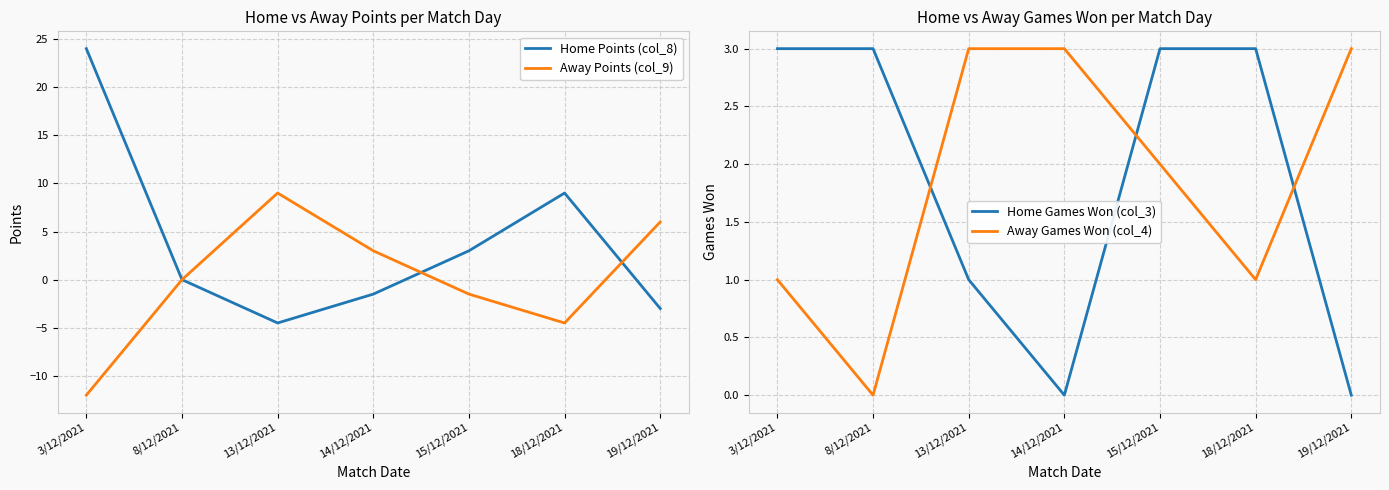

What is the spread (max minus min) of values at 8/12/2021?

3.0